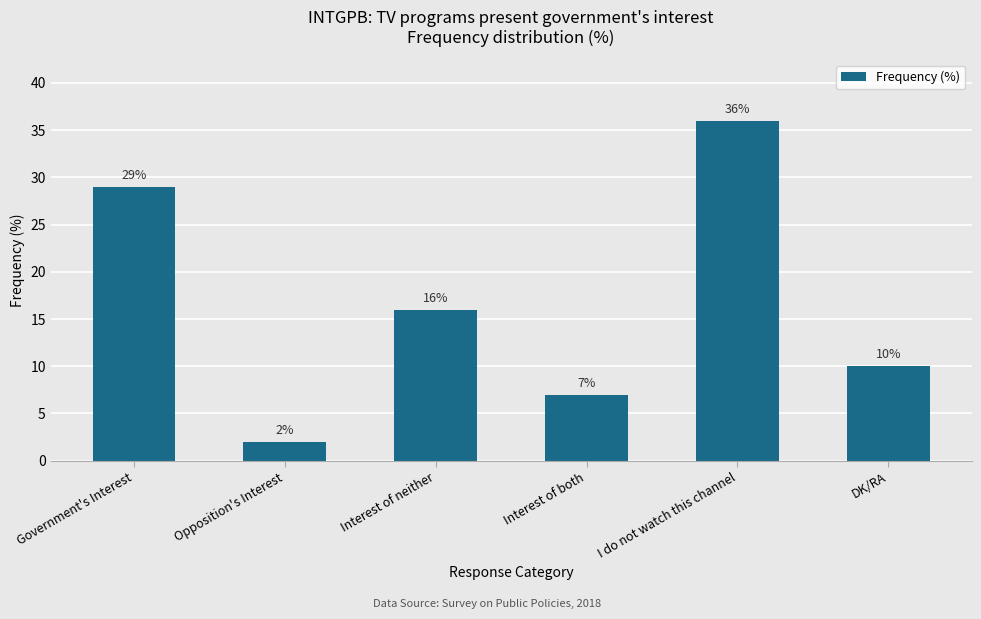

What is the change in value from Interest of neither to I do not watch this channel?

+20